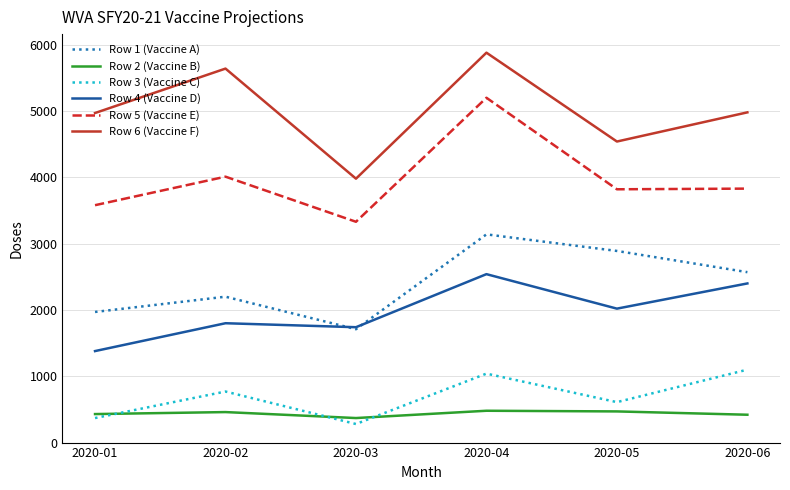

At which label is Row 5 (Vaccine E) closest to 4265?

2020-02